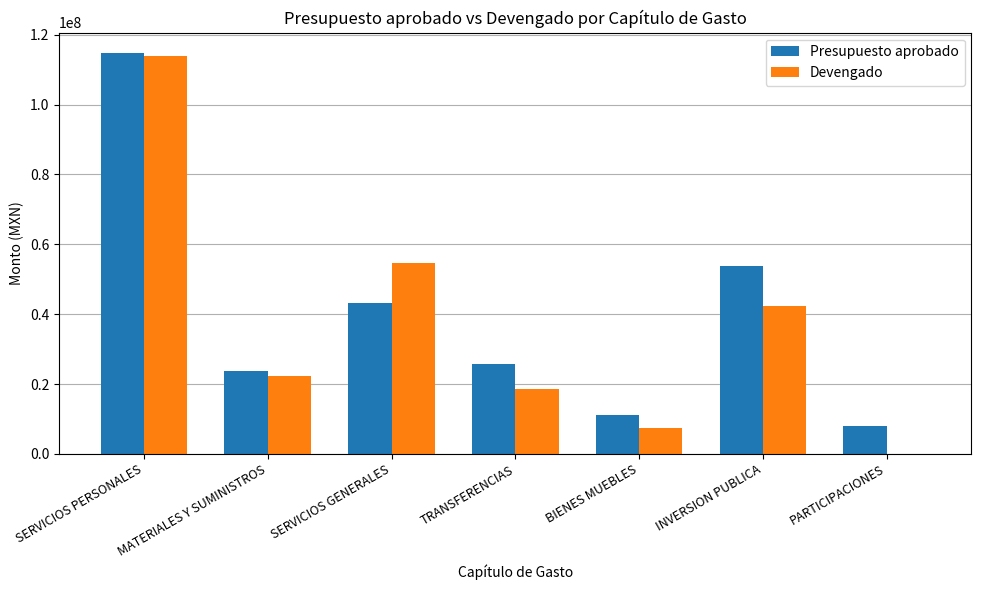

At which label does Presupuesto aprobado reach its peak?

SERVICIOS PERSONALES